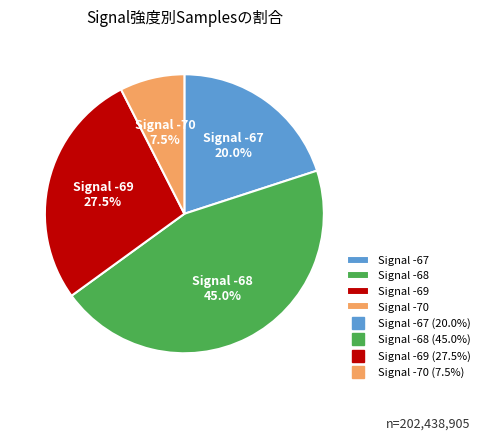

How many slices are in this pie chart?

4